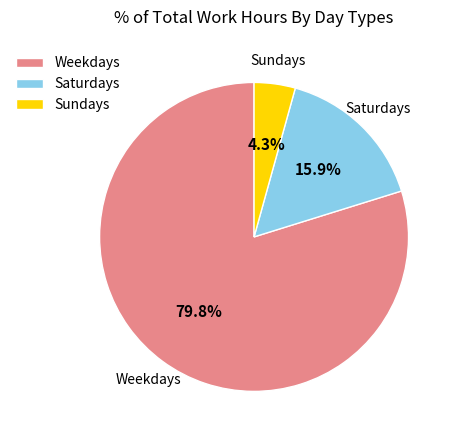

Which has a higher value, Weekdays or Sundays?

Weekdays